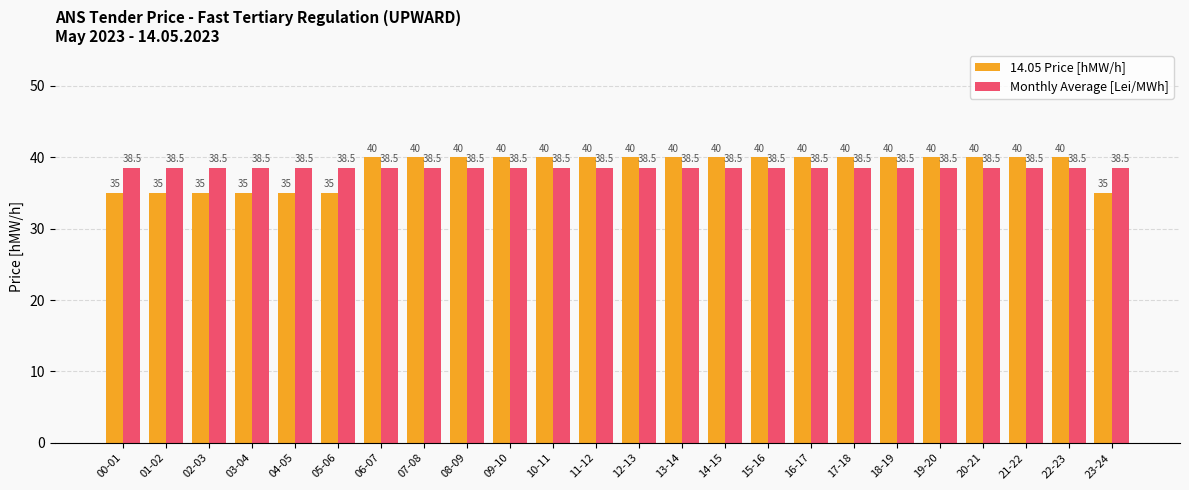

What is the value of the 14.05 Price [hMW/h] bar at the 12th from the left?

40.0